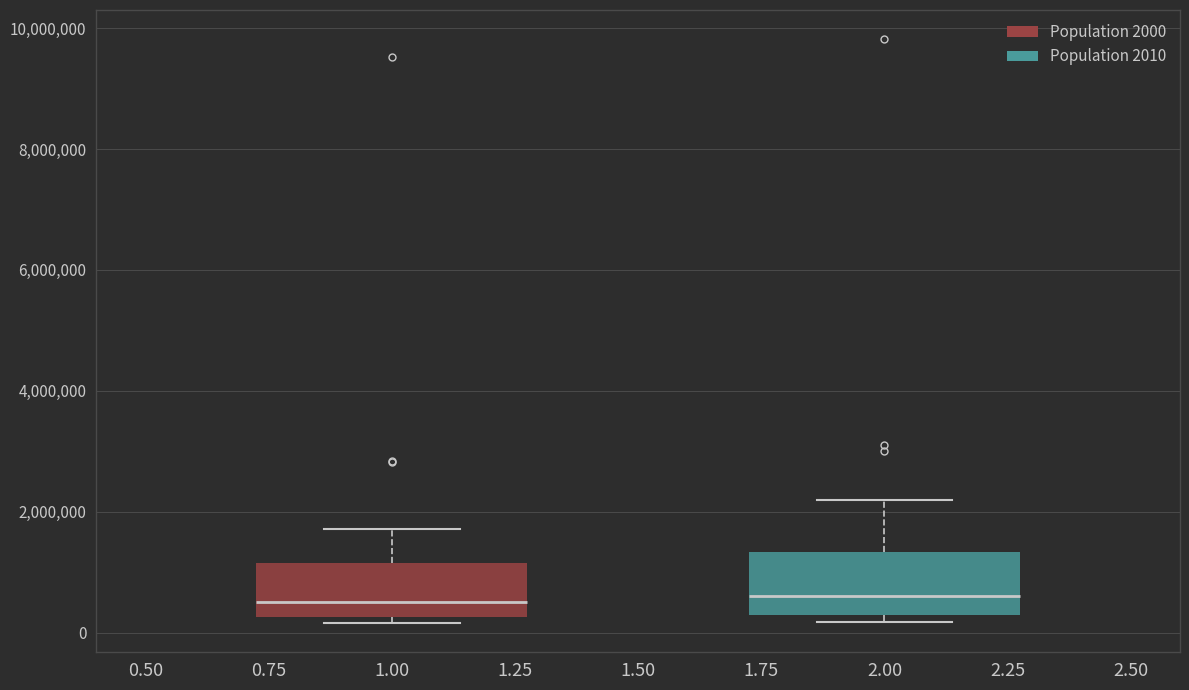

Where is the lower edge of the box at x = 1.00 on the y-axis? The values are not printed on the chart, so give them approximately, as read against the axis.

200000